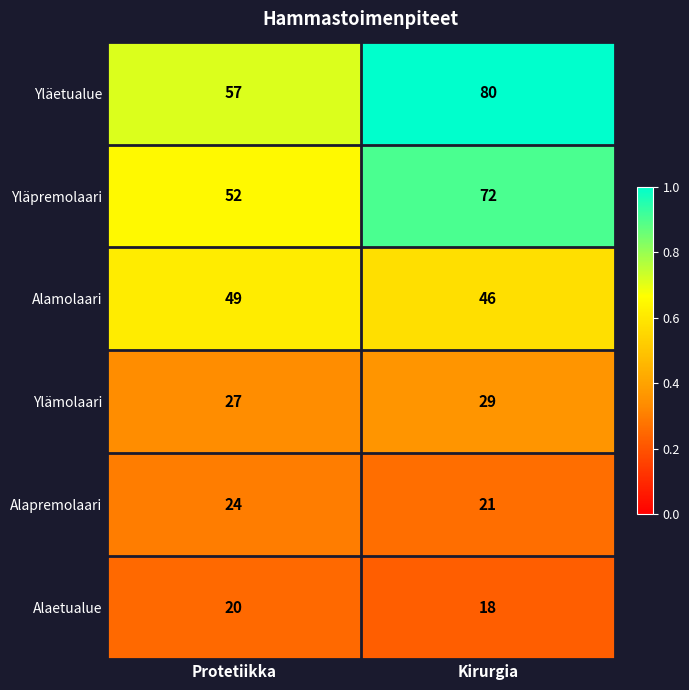

At which label is Ylämolaari closest to 28?

Protetiikka